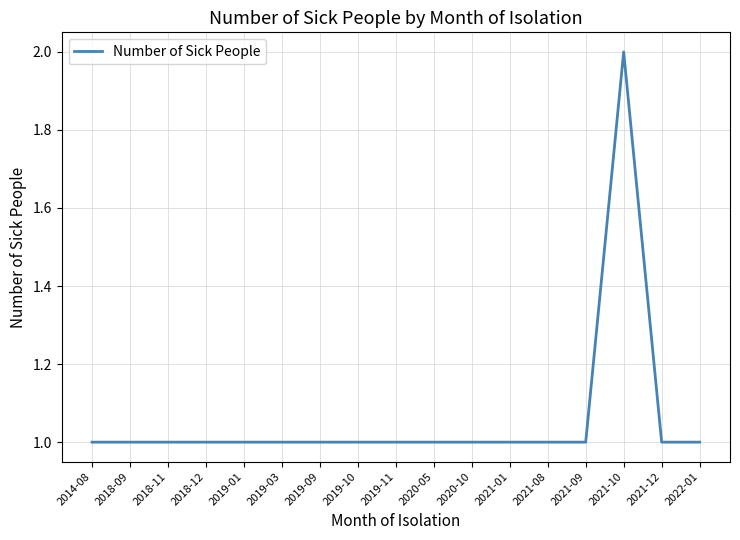

What is the minimum value shown in the chart?

1